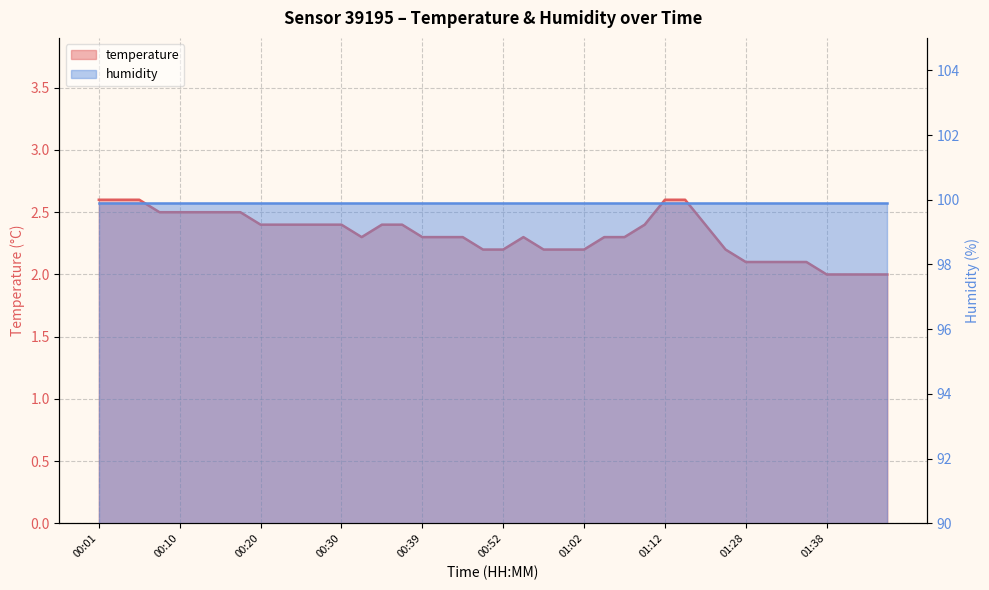

Reading left to right, list all the values displayed in this chart.

00:01=2.6	00:03=2.6	00:05=2.6	00:08=2.5	00:10=2.5	00:13=2.5	00:15=2.5	00:18=2.5	00:20=2.4	00:22=2.4	00:25=2.4	00:27=2.4	00:30=2.4	00:32=2.3	00:35=2.4	00:37=2.4	00:39=2.3	00:42=2.3	00:47=2.3	00:49=2.2	00:52=2.2	00:54=2.3	00:57=2.2	00:59=2.2	01:02=2.2	01:04=2.3	01:07=2.3	01:09=2.4	01:12=2.6	01:14=2.6	01:20=2.4	01:25=2.2	01:28=2.1	01:31=2.1	01:33=2.1	01:35=2.1	01:38=2.0	01:40=2.0	01:43=2.0	01:45=2.0